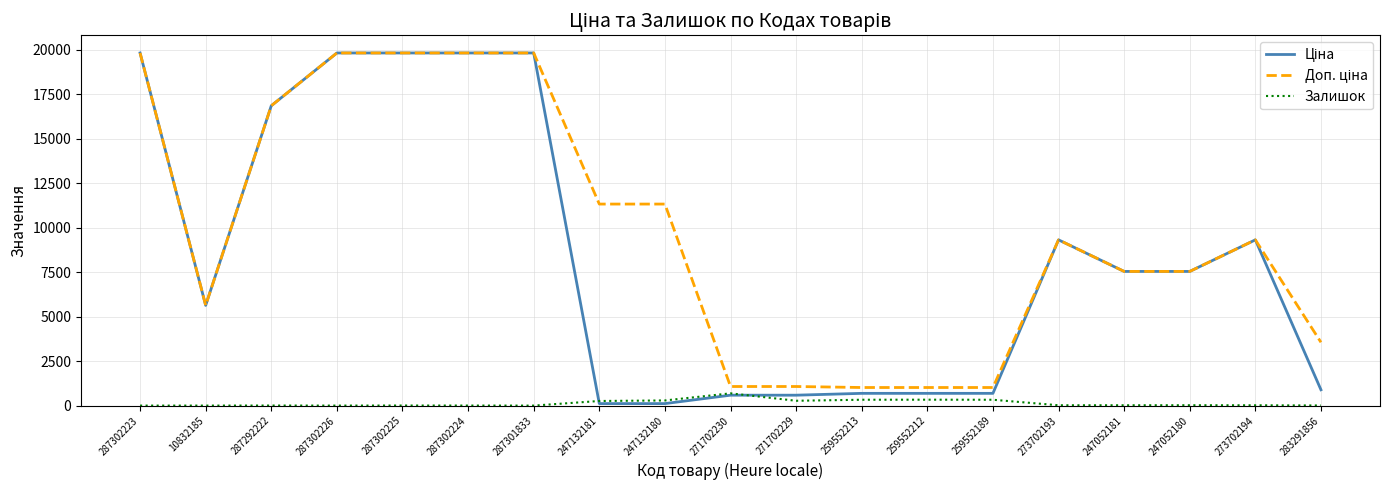

Is it true that Залишок equals 260.0 at 247132181?

True